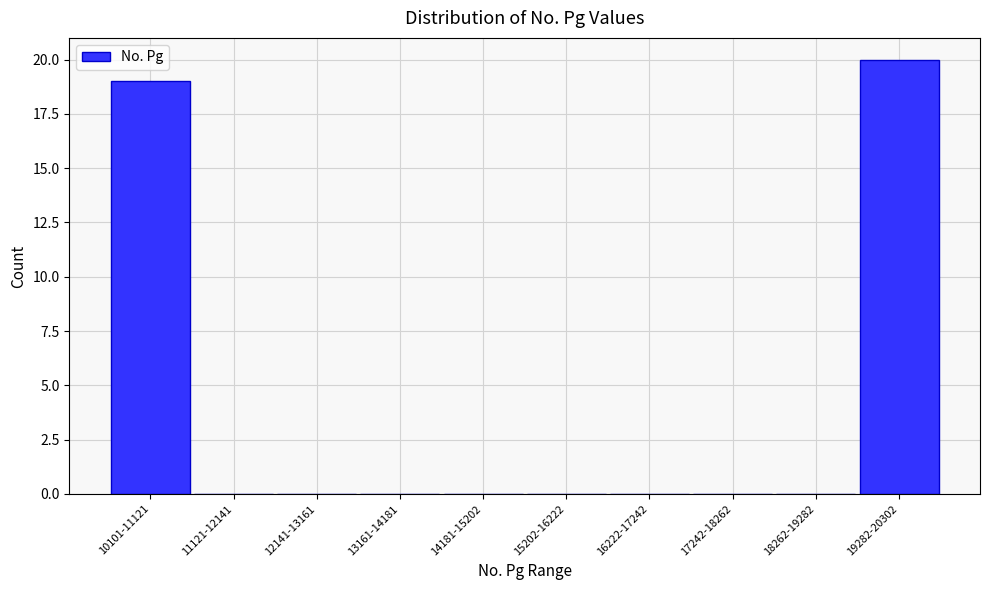

Reading left to right, extract all data points from this chart.

10101-11121=19	11121-12141=0	12141-13161=0	13161-14181=0	14181-15202=0	15202-16222=0	16222-17242=0	17242-18262=0	18262-19282=0	19282-20302=20